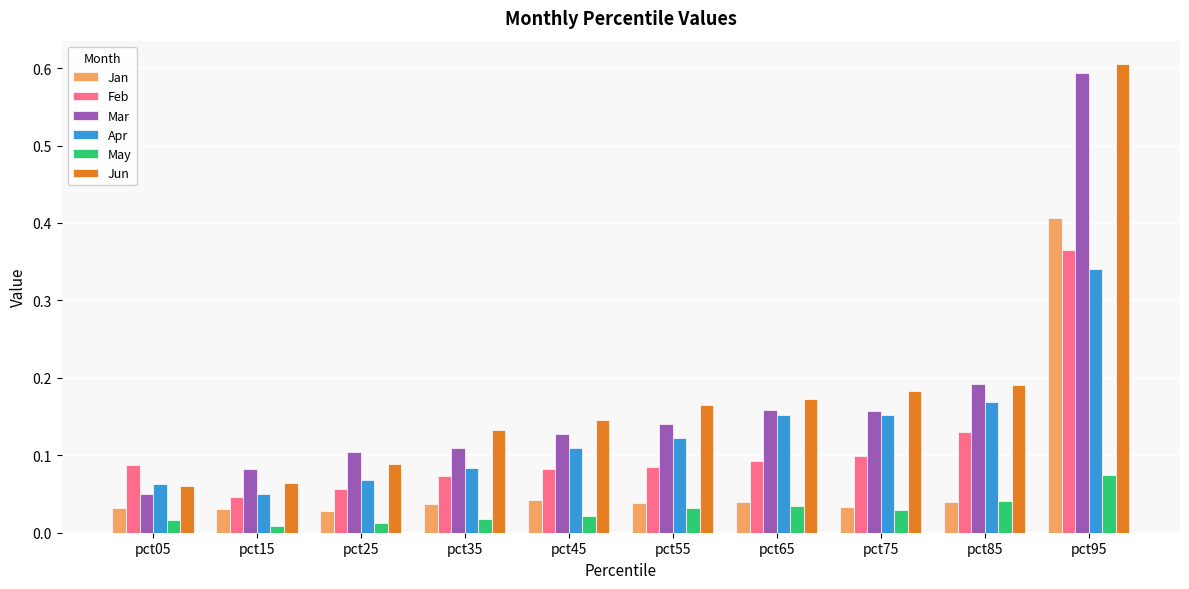

At which category does the chart reach its peak across all series?

pct95